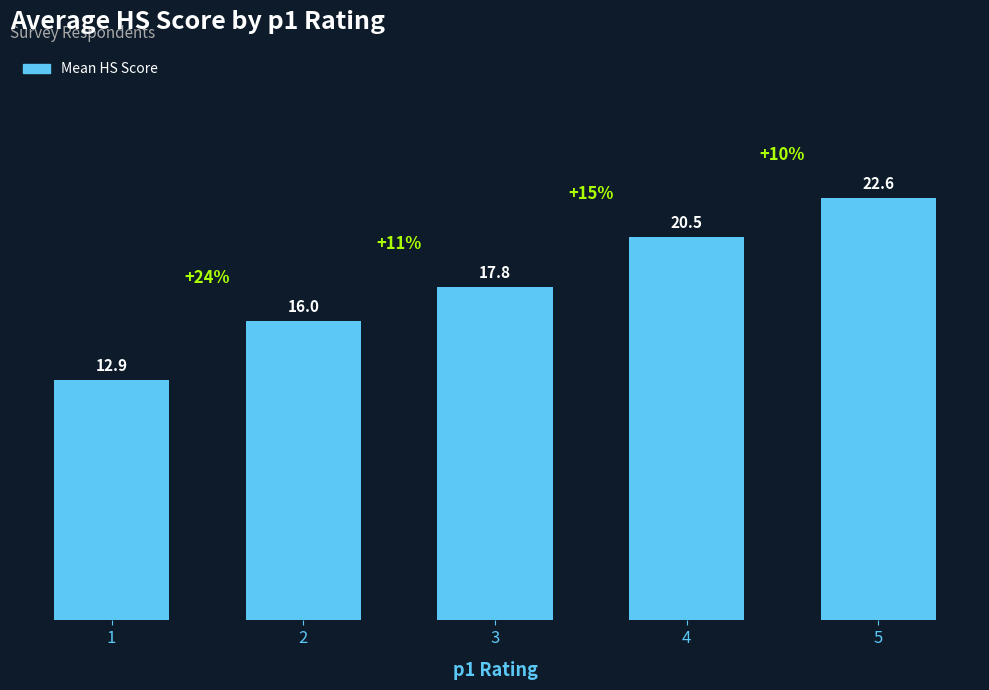

Count the number of values greater than 17.

3